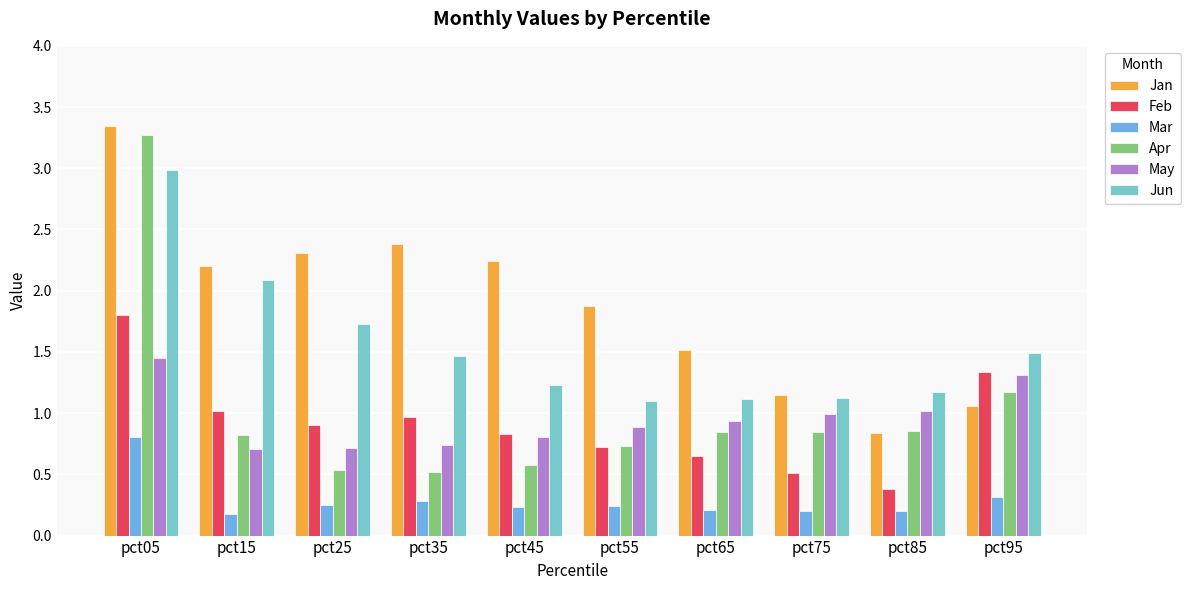

What is the sum of all May values?

9.6